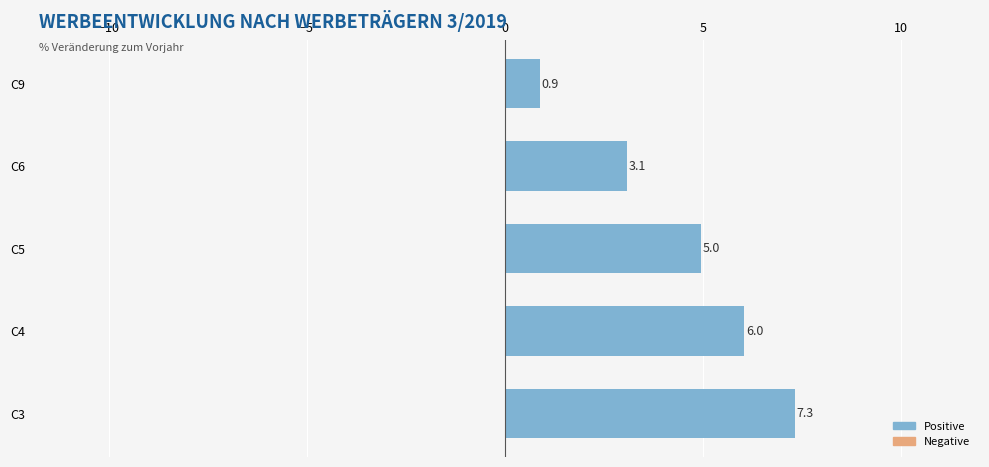

What is the sum of the values at C9 and C3?

8.2